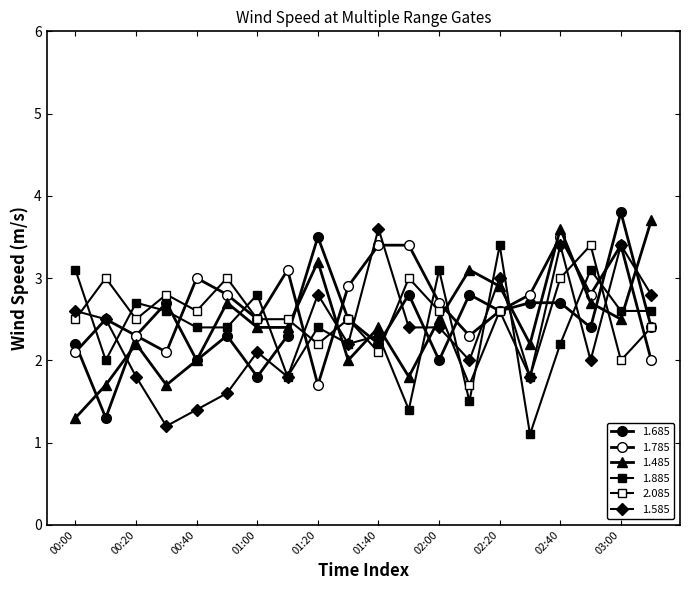

How many categories are shown in the chart?

20